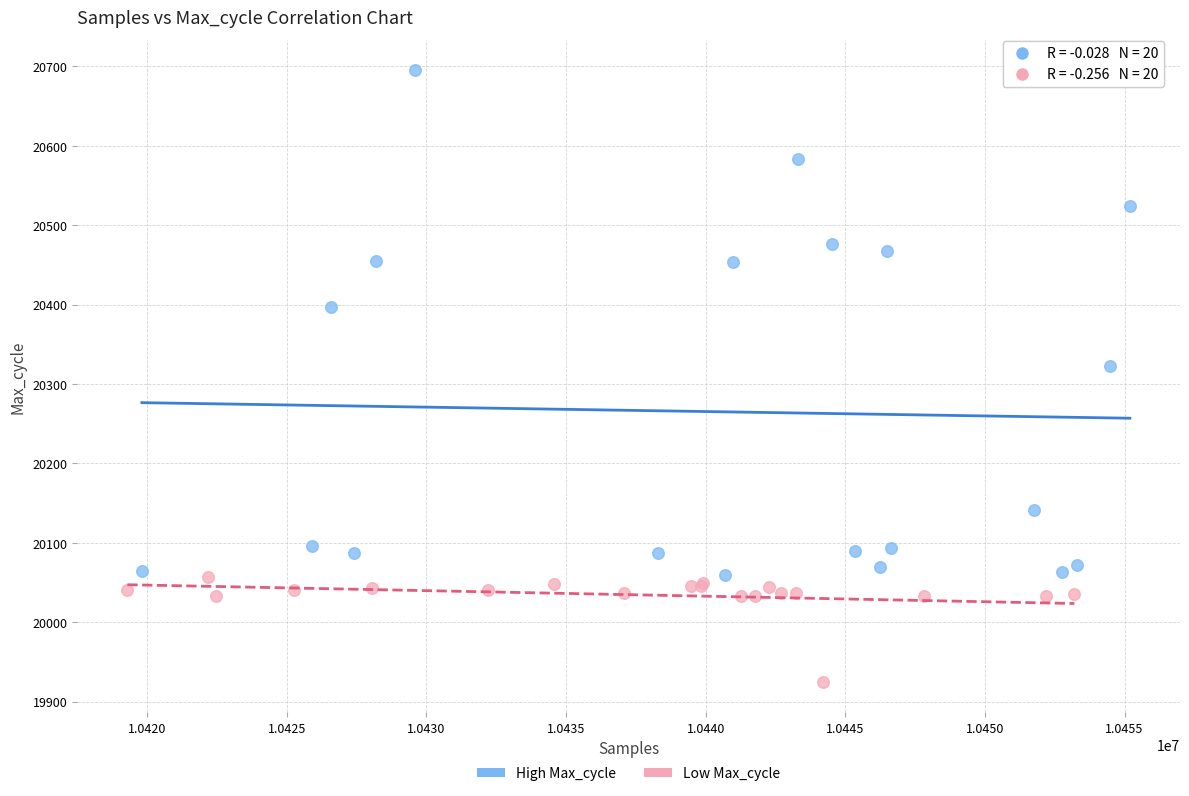

Which series has the largest Y range (max minus min)?

High Max_cycle